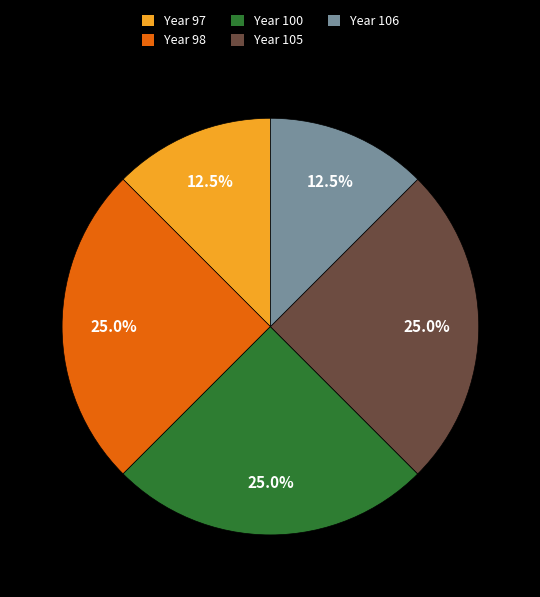

Is there a majority slice in this chart?

No